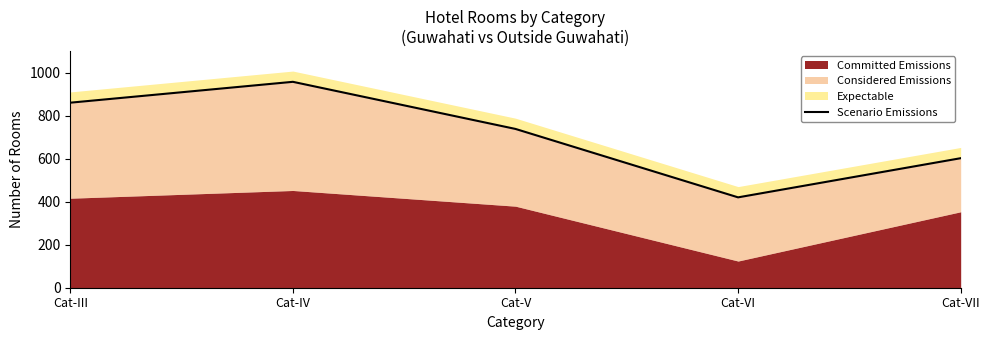

What is the difference between the second highest and minimum values?

440